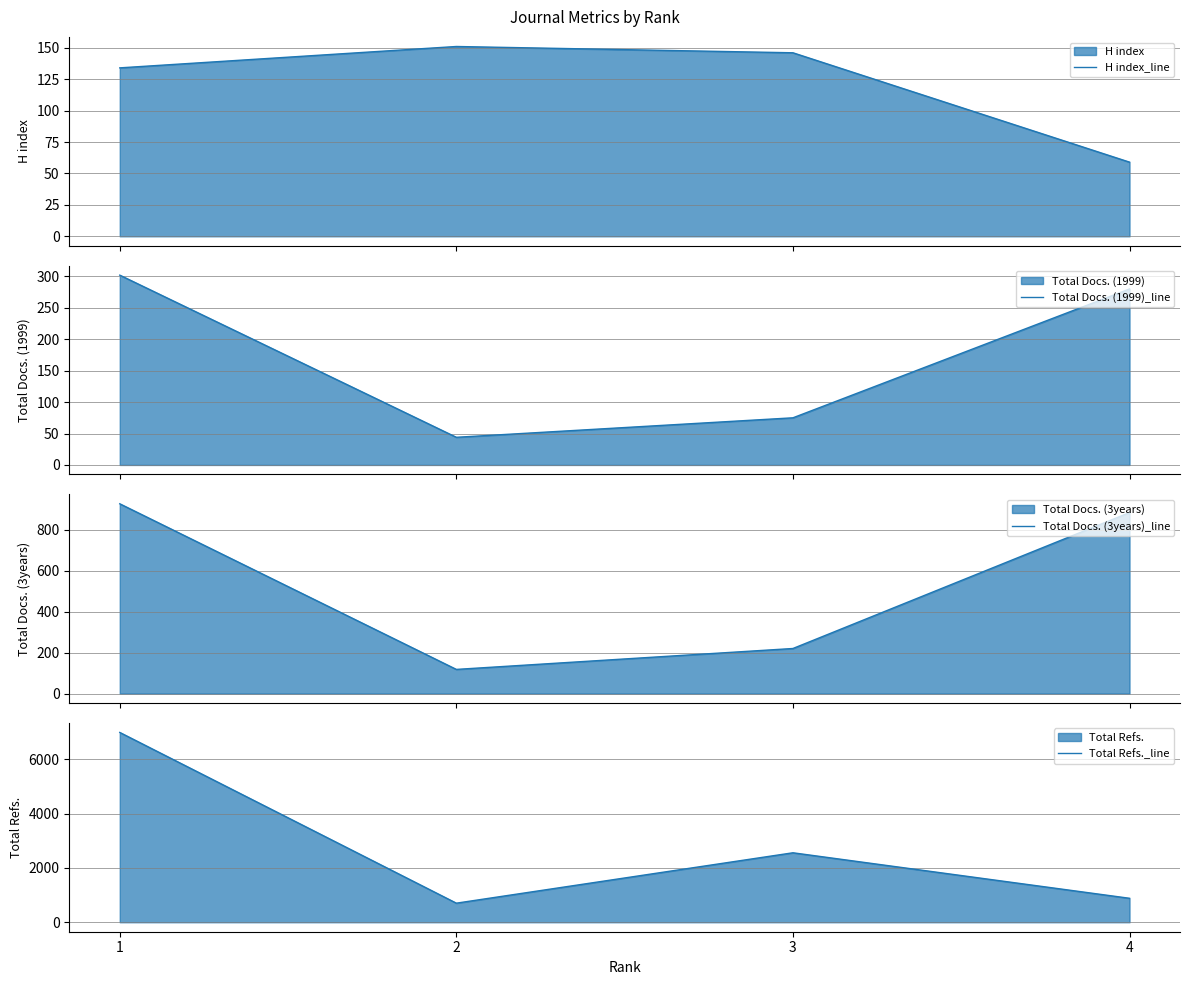

Reading left to right, extract all data points from this chart.

H index_line: 1=134	2=151	3=146	4=59
Total Docs. (1999)_line: 1=302	2=44	3=75	4=280
Total Docs. (3years)_line: 1=926	2=118	3=220	4=883
Total Refs._line: 1=6996	2=703	3=2560	4=883